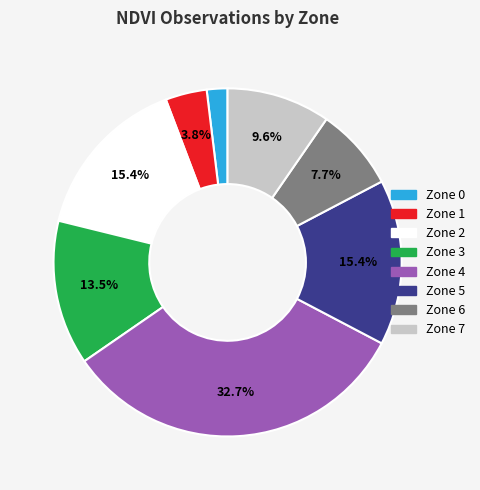

Does Zone 0 account for over 50% of the chart?

No